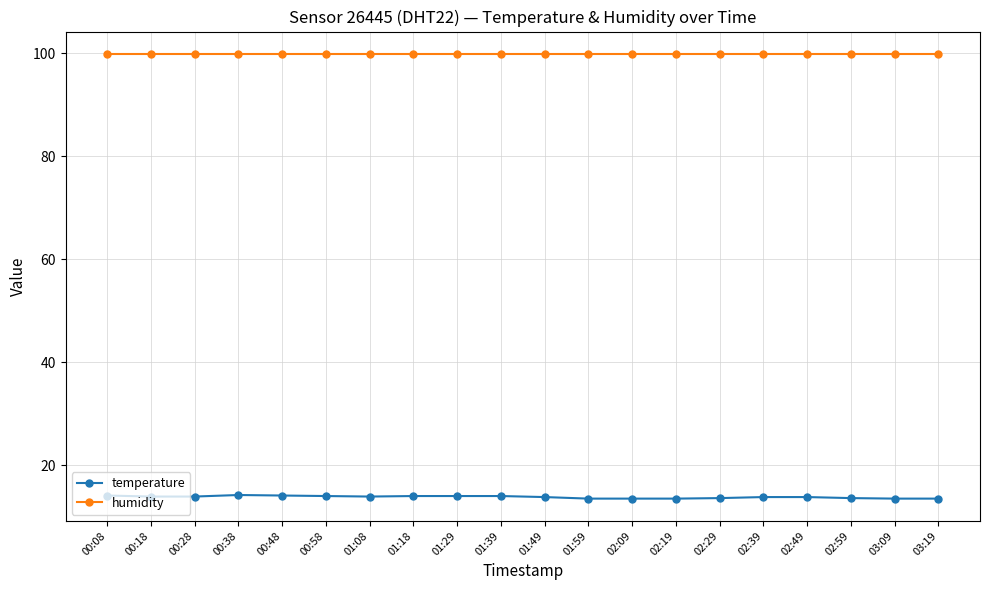

Rank the series by their average value, from highest to lowest.

humidity, temperature